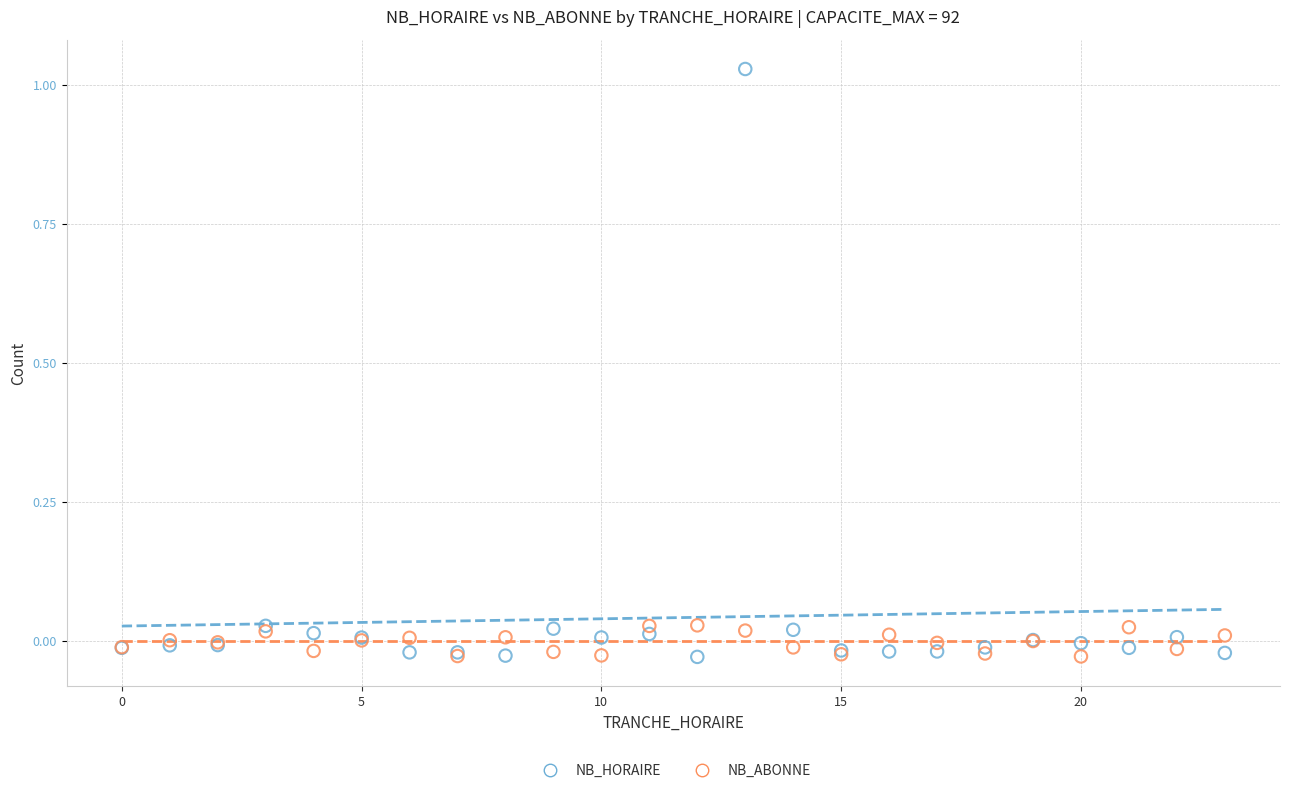

Which series has the widest spread of Y values?

NB_HORAIRE